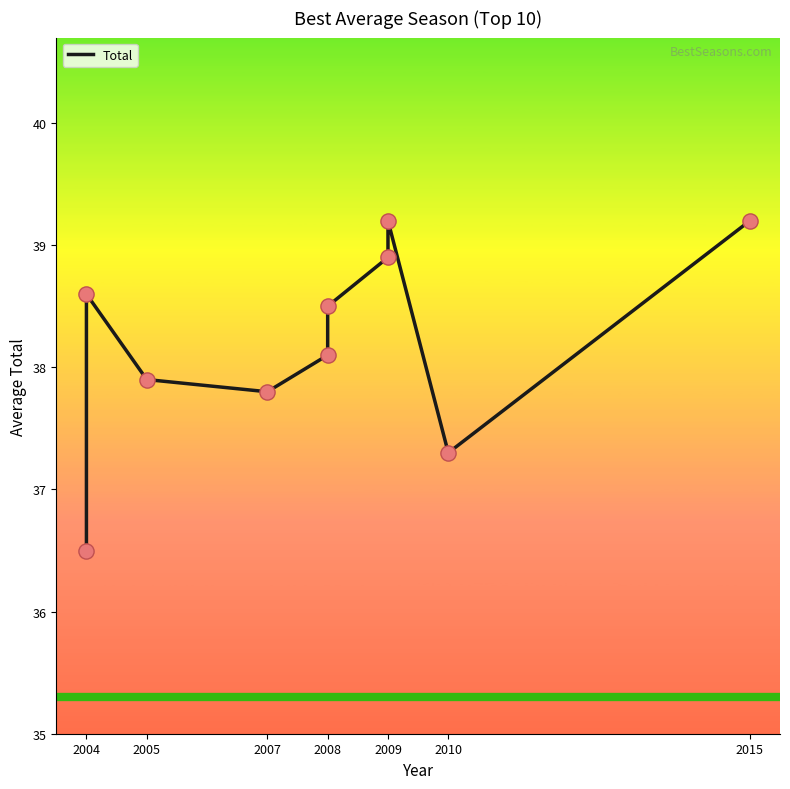

Which has a higher value, 2008 or 2009?

2009